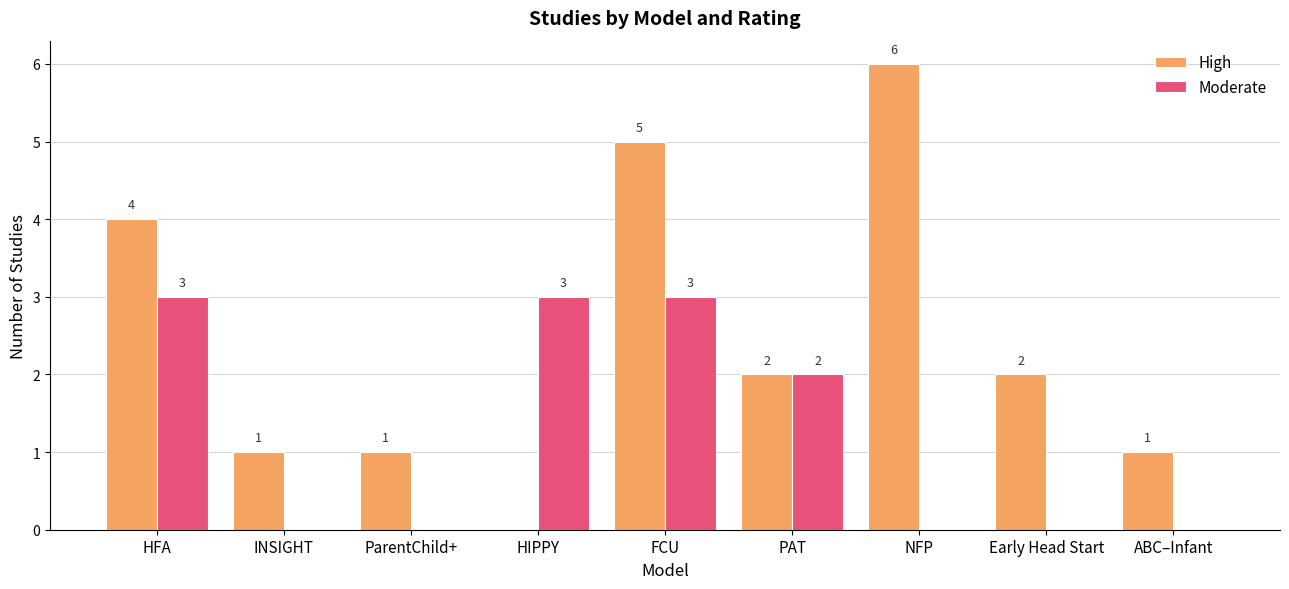

What is the sum of all High values?

22